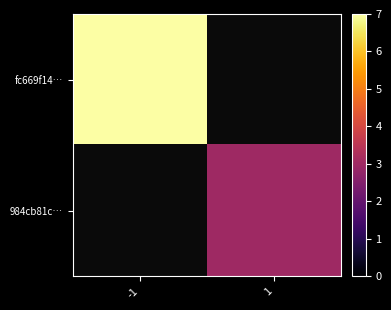

How many distinct data groups are displayed?

2